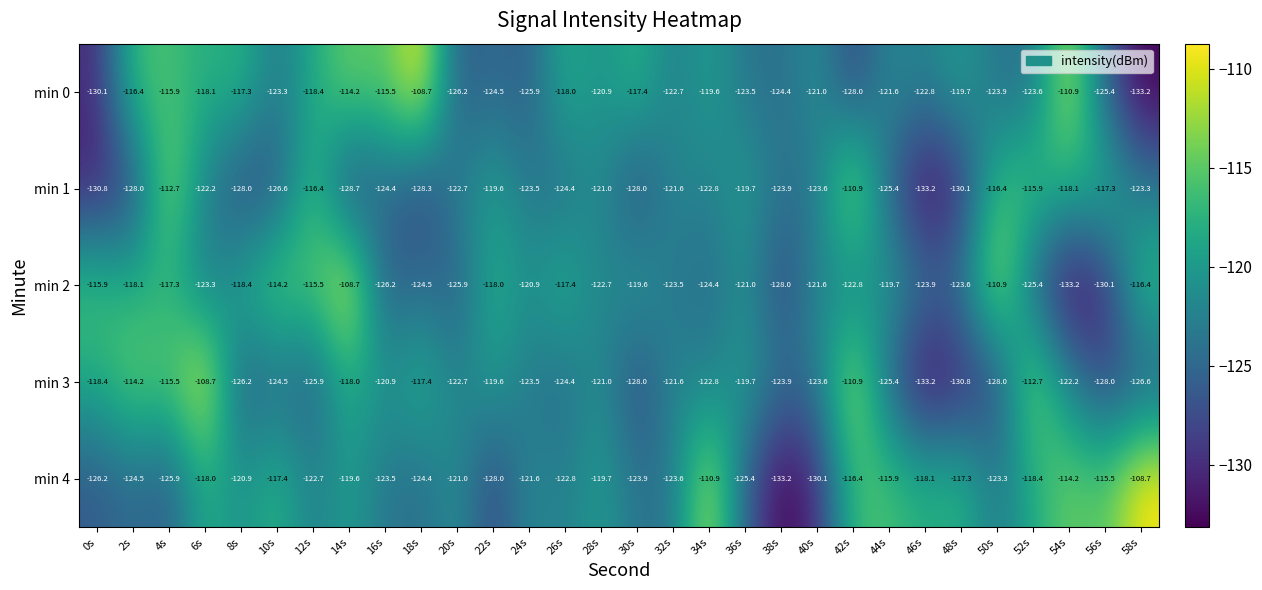

True or false: min 2 has a value of -117.4 at 26s.

True